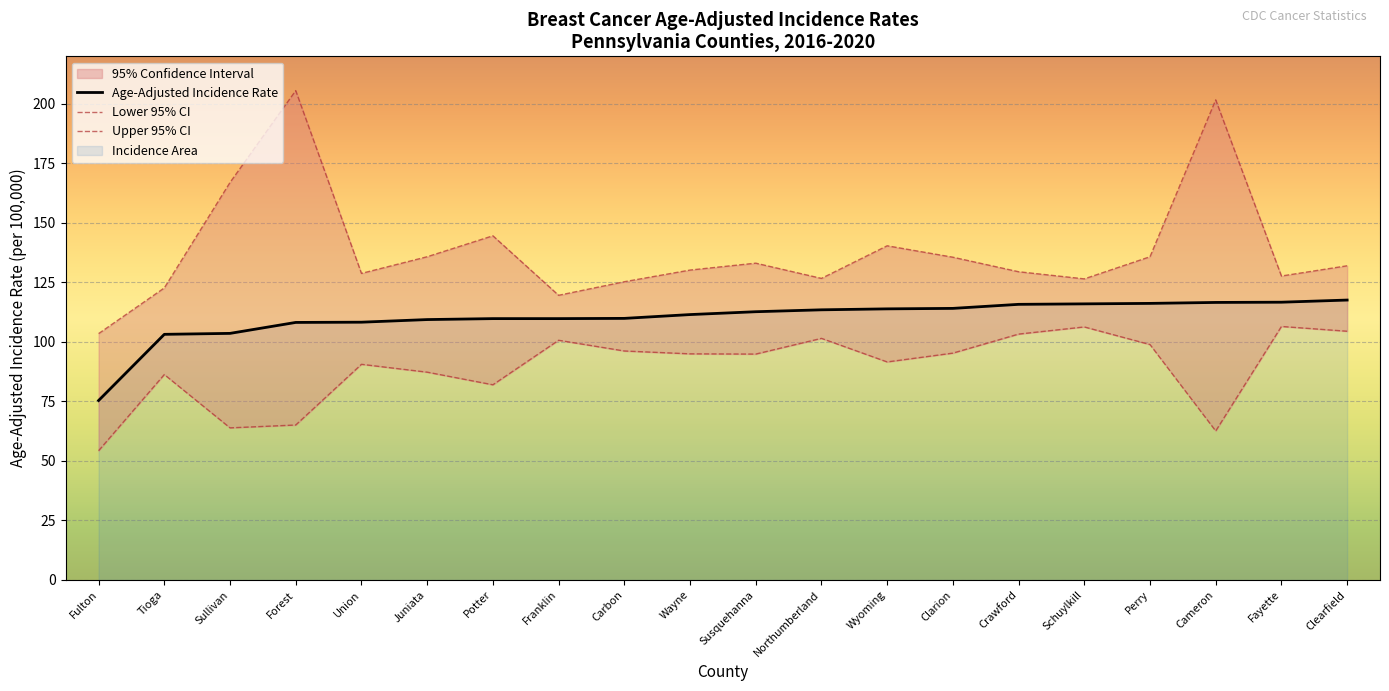

What is the smallest value displayed?

54.3